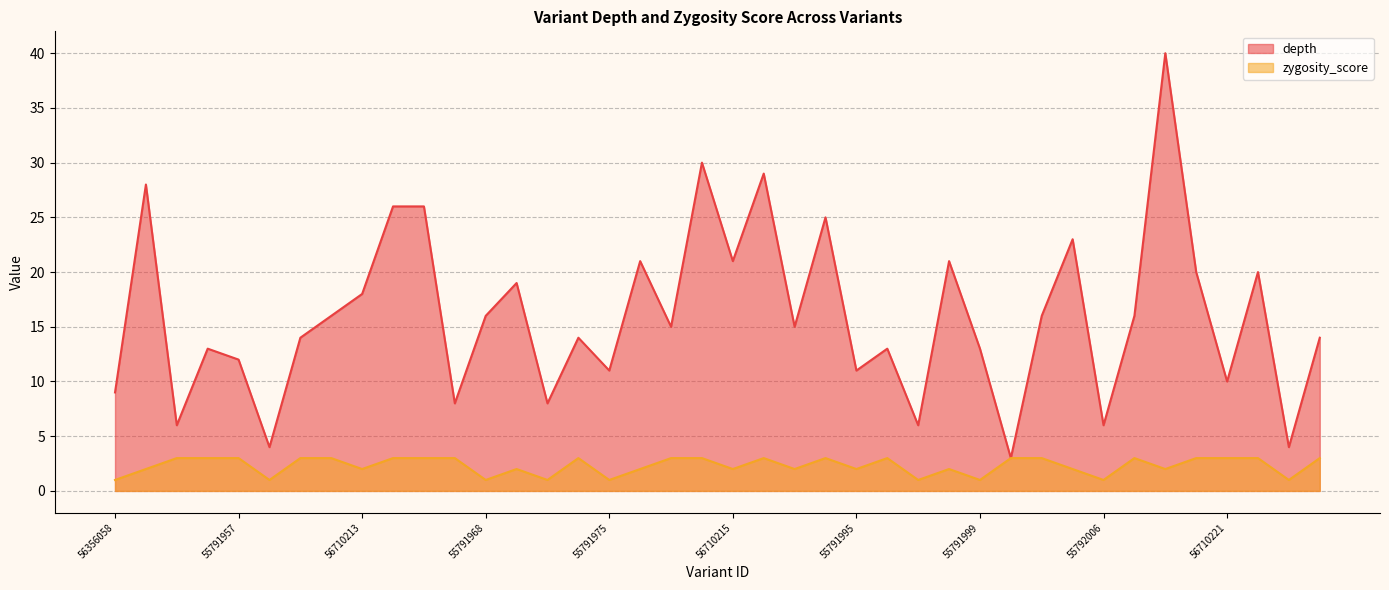

Where is depth nearest to the value 21?

55791976